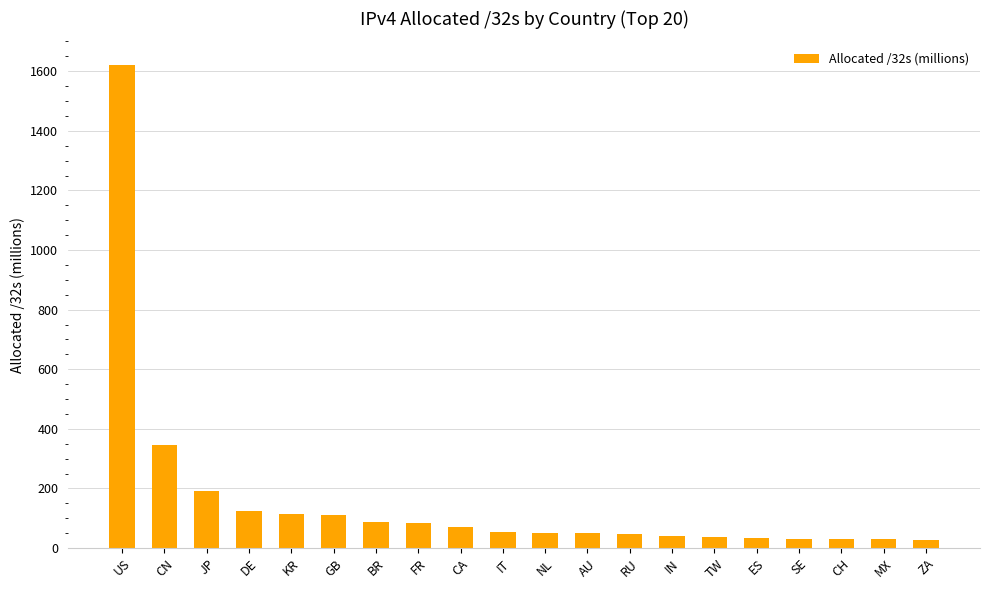

What is the average value?

158.3